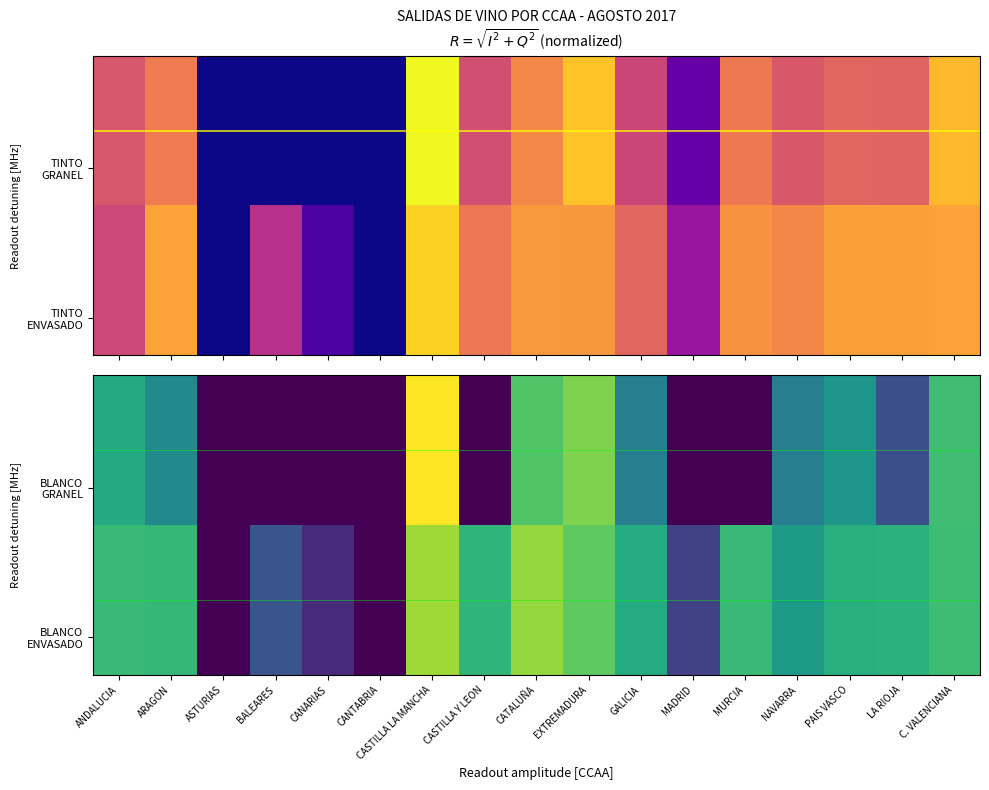

What is the spread (max minus min) of values at GALICIA?

2.4